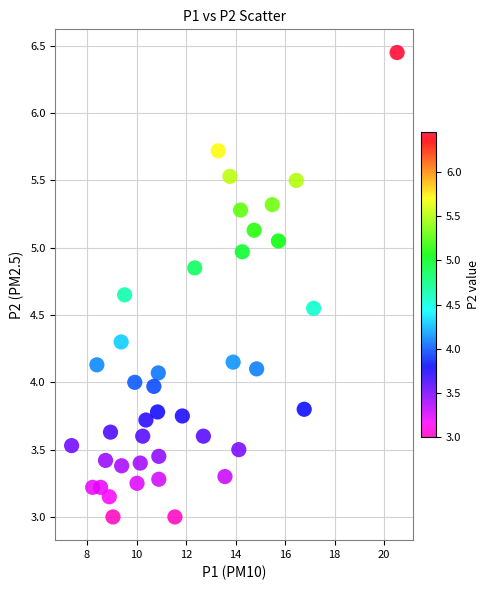

What is the range of X values (max minus min)?

13.1